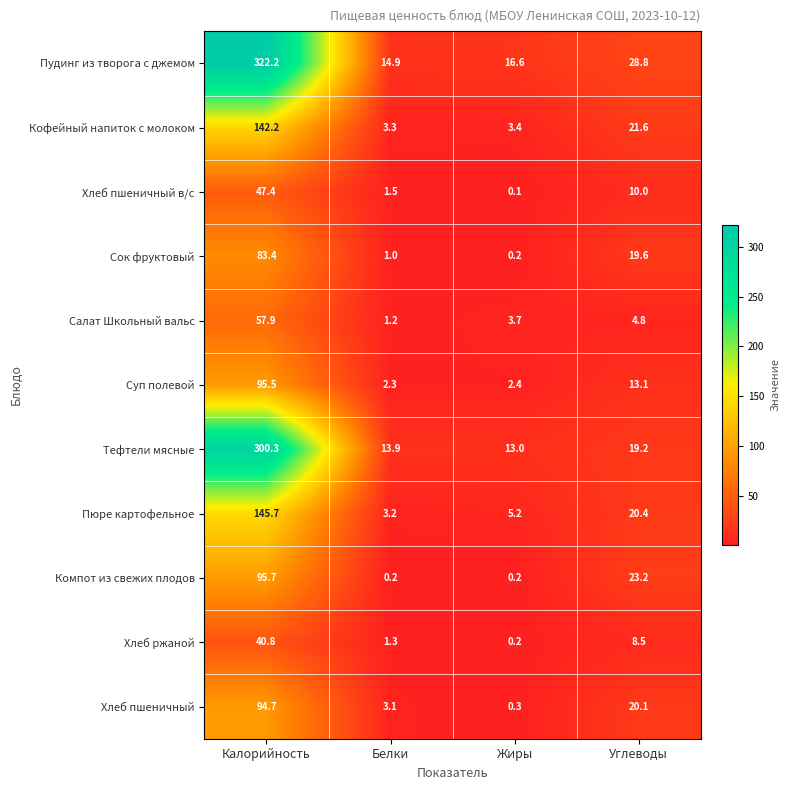

At Углеводы, list the series in order from largest to smallest.

Пудинг из творога с джемом, Компот из свежих плодов, Кофейный напиток с молоком, Пюре картофельное, Хлеб пшеничный, Сок фруктовый, Тефтели мясные, Суп полевой, Хлеб пшеничный в/с, Хлеб ржаной, Салат Школьный вальс